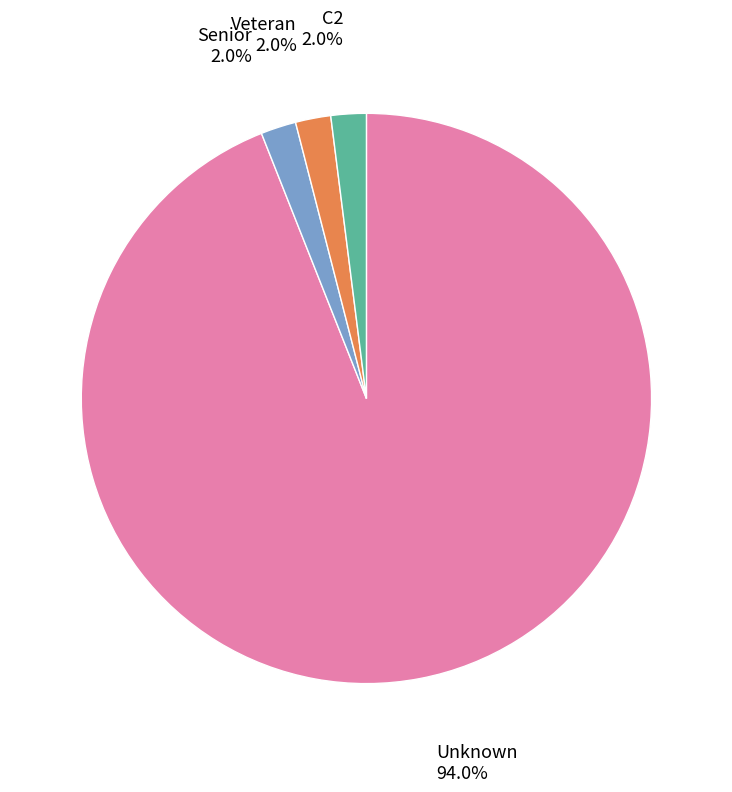

Does any single category account for the majority?

Yes